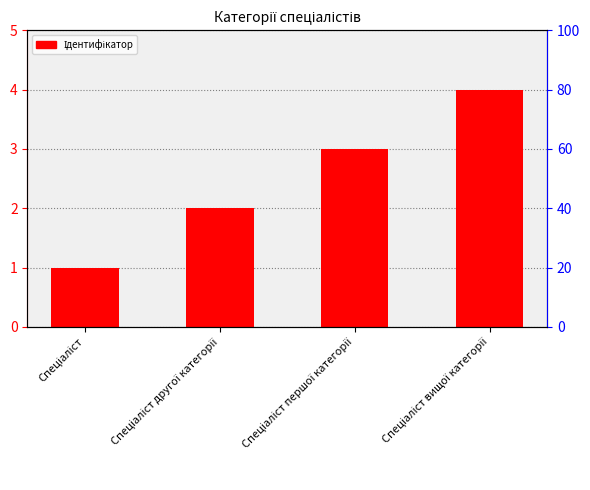

Where is the data nearest to the value 2?

Спеціаліст другої категорії